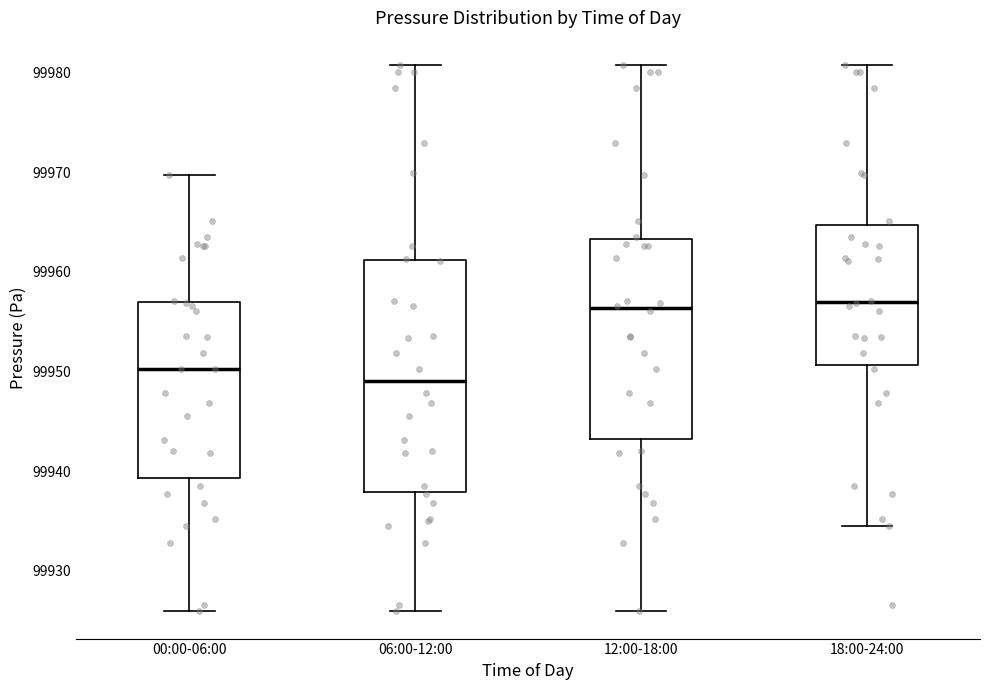

Reading left to right, read every box against the y-axis: the position of its median line, the range the box covers, and the ends of its whiskers. The values are not printed on the chart, so give them approximately, as read against the axis.

00:00-06:00: median 99950, box 99939 to 99957, whiskers 99926 to 99970
06:00-12:00: median 99949, box 99938 to 99961, whiskers 99926 to 99981
12:00-18:00: median 99956, box 99943 to 99963, whiskers 99926 to 99981
18:00-24:00: median 99957, box 99951 to 99965, whiskers 99935 to 99981